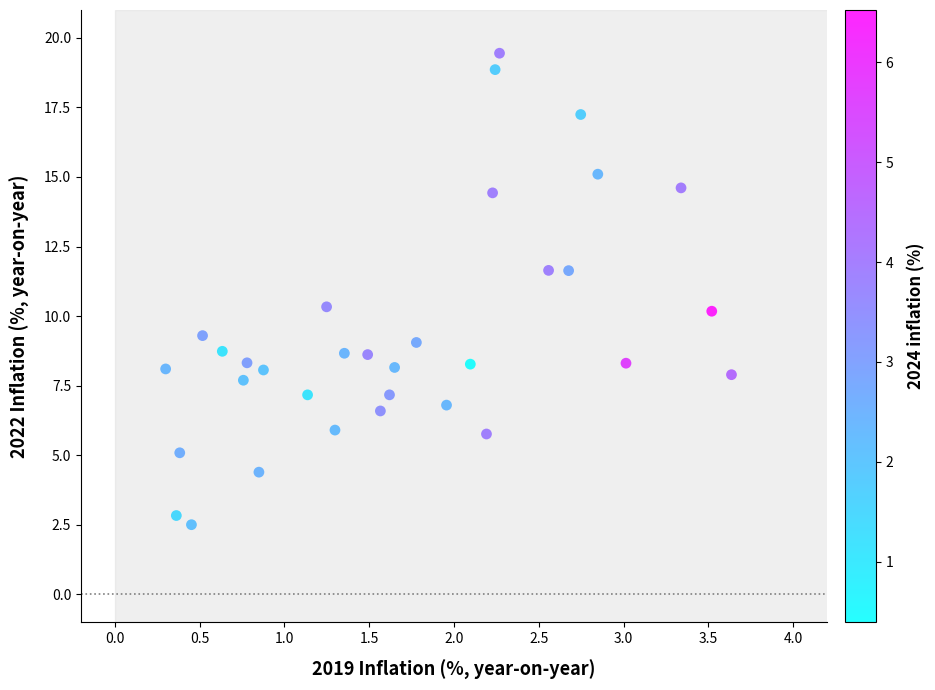

What is the range of X values (max minus min)?

3.3